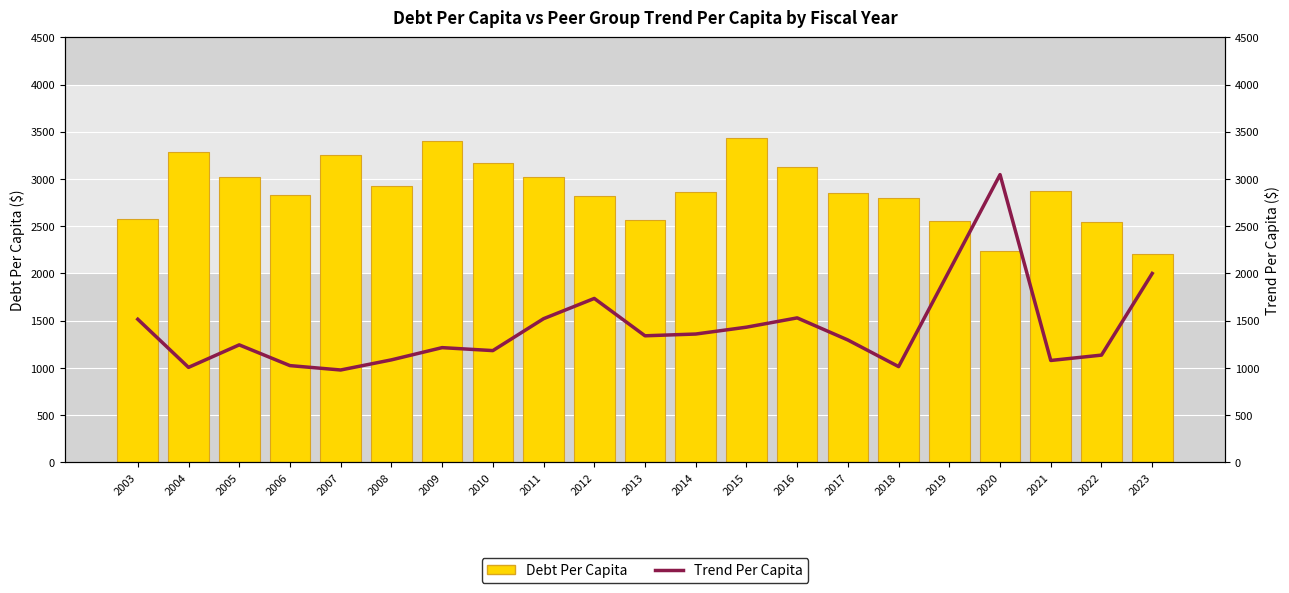

Reading right to left, extract all data points from this chart.

Debt Per Capita: 2210.2	2546.4	2871.8	2240.1	2552.4	2794.1	2853.7	3124.7	3429.7	2864.9	2568.5	2819.8	3025.1	3165.4	3402.0	2930.8	3251.7	2831.3	3023.1	3289.3	2578.6
Trend Per Capita: 2000.2	1135.8	1079.1	3046.4	2029.7	1014.2	1295.8	1529.8	1431.5	1359.0	1340.3	1735.7	1521.2	1183.5	1215.0	1085.5	978.3	1024.7	1244.2	1006.0	1515.5